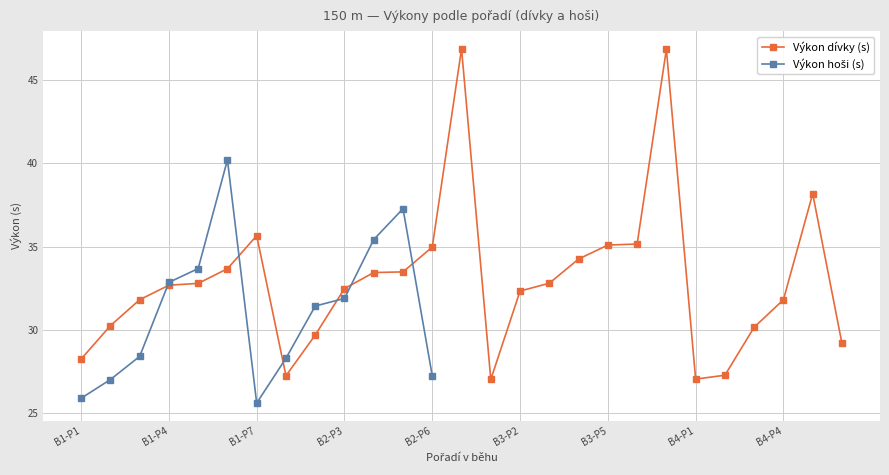

How many interior local peaks (higher than both neighbors) does the data have?

4